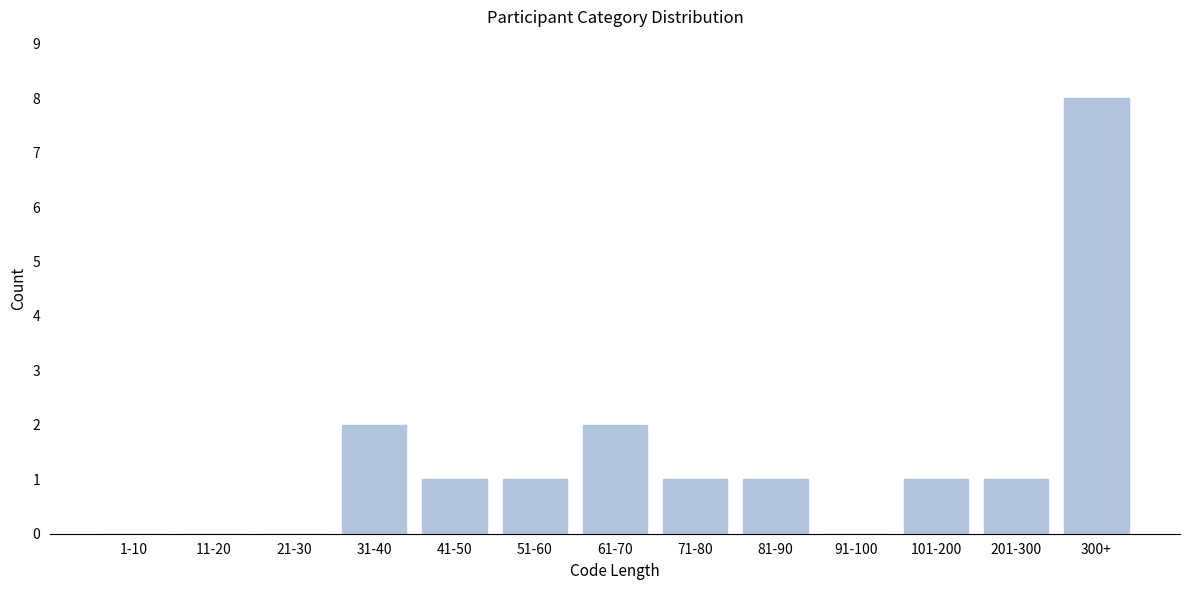

Reading left to right, extract all data points from this chart.

1-10=0	11-20=0	21-30=0	31-40=2	41-50=1	51-60=1	61-70=2	71-80=1	81-90=1	91-100=0	101-200=1	201-300=1	300+=8